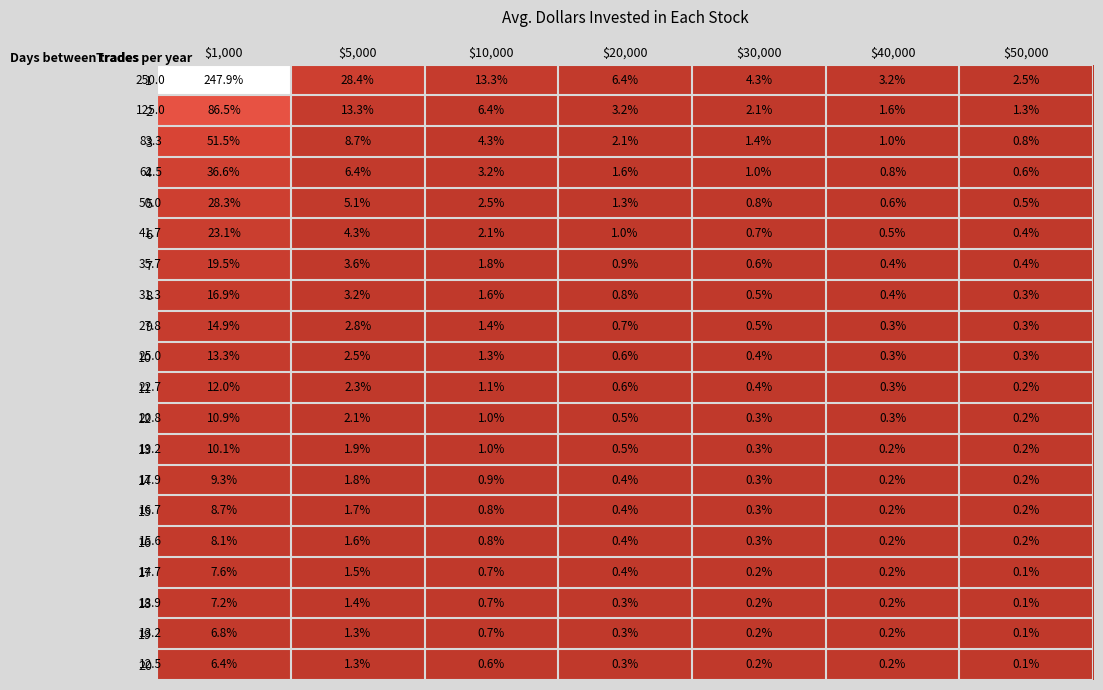

What is the total value across all series at $5,000?

95.2